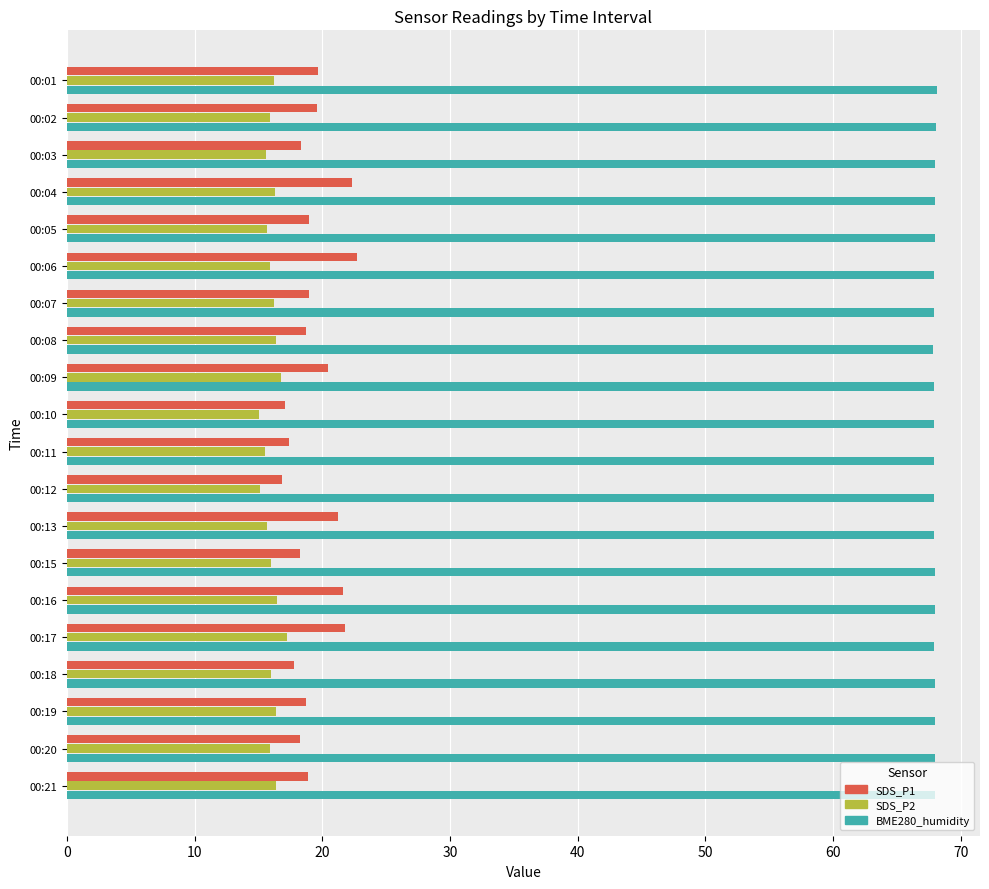

What is the greatest value displayed?

68.1